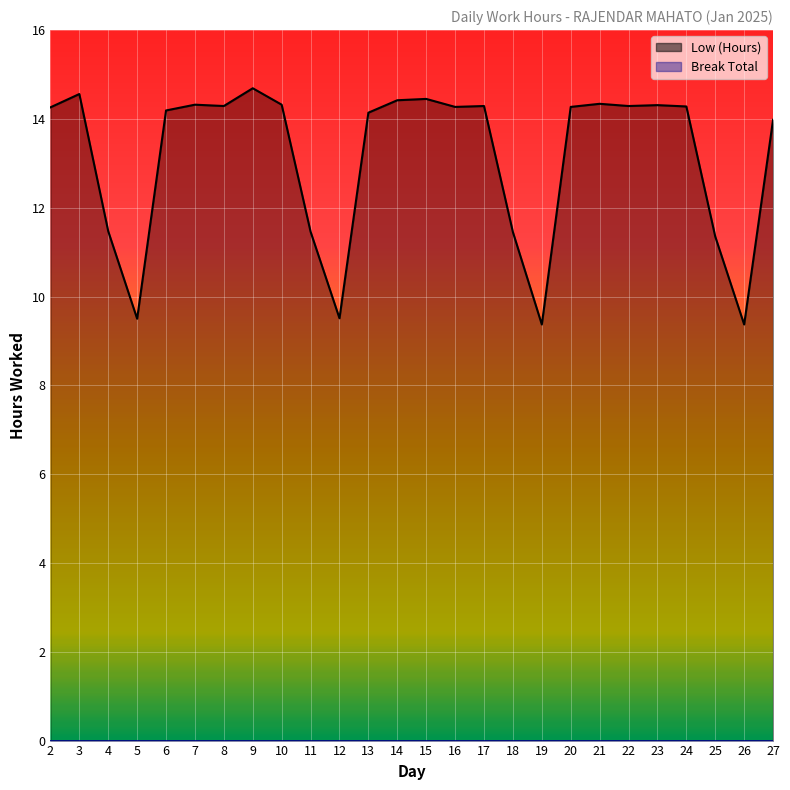

True or false: the data shows 23.1 at 9.

False